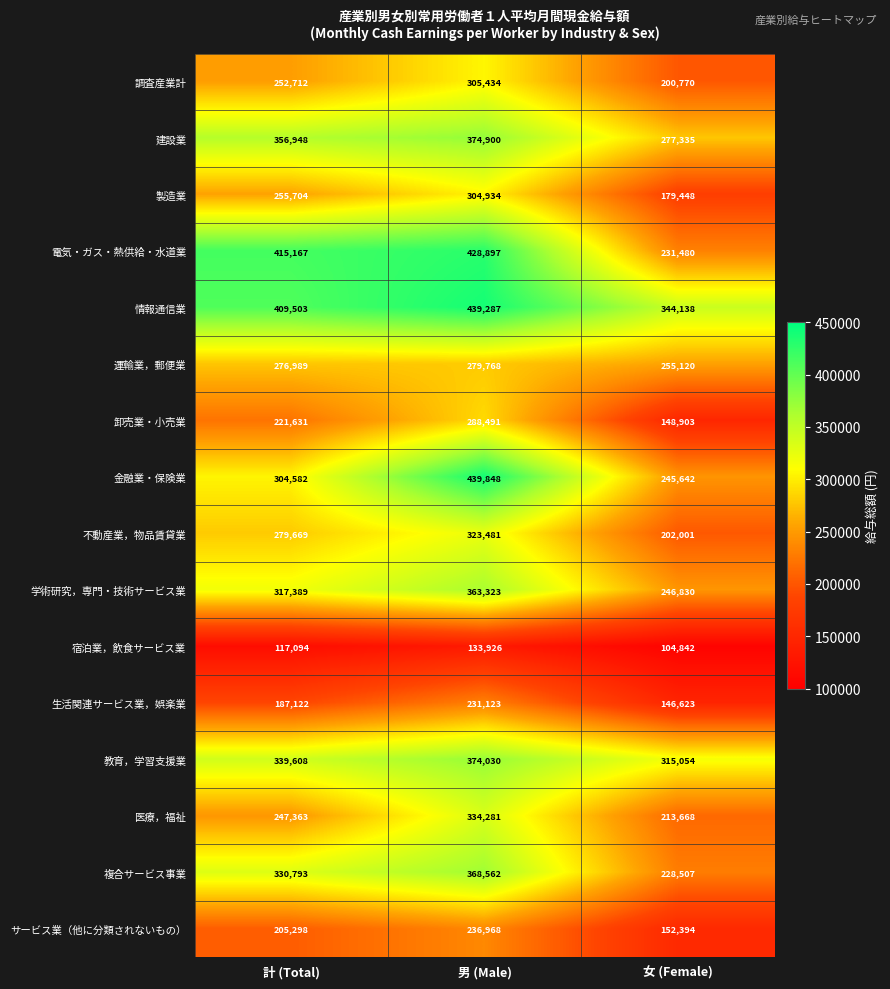

Which series has the largest range (max minus min)?

電気・ガス・熱供給・水道業